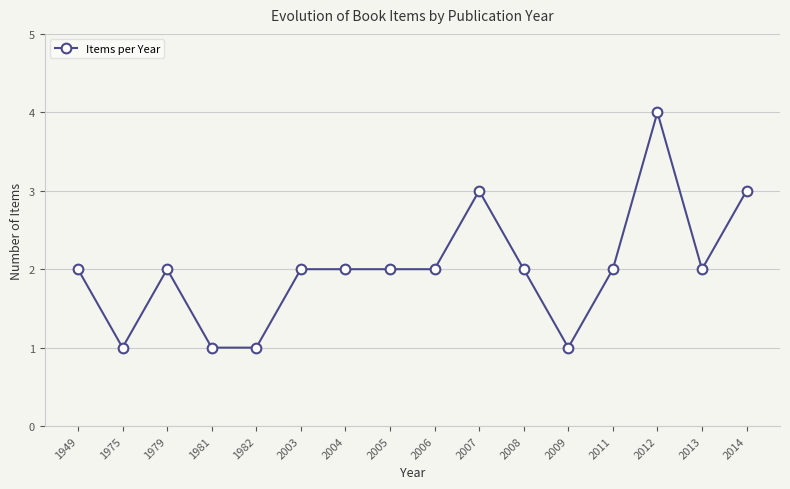

Is it true that the value at 2003 is 3?

False